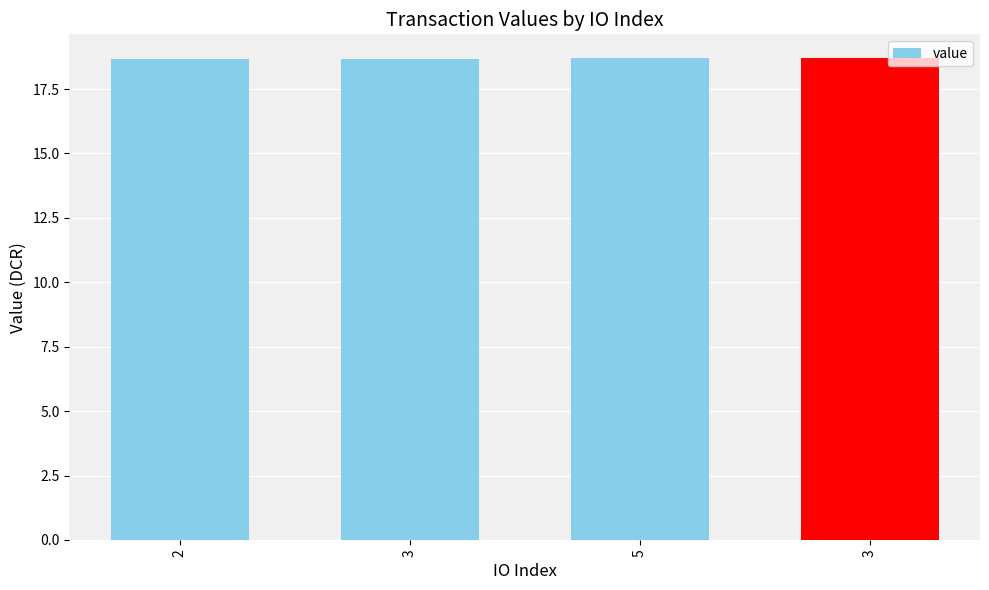

What is the label of the 3rd bar from the right?

3